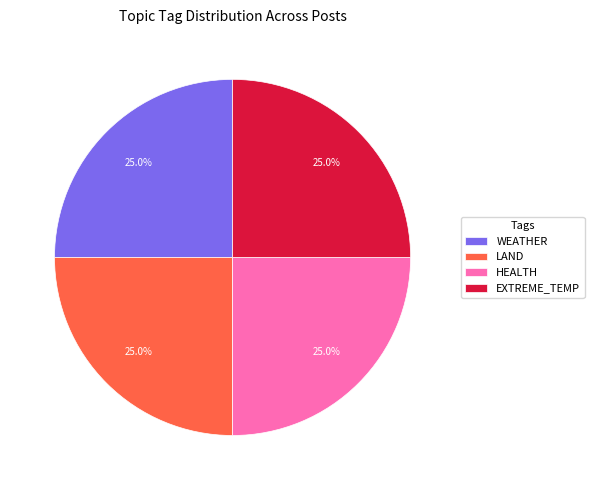

Approximately how many times larger is the value at EXTREME_TEMP compared to LAND?

1.0